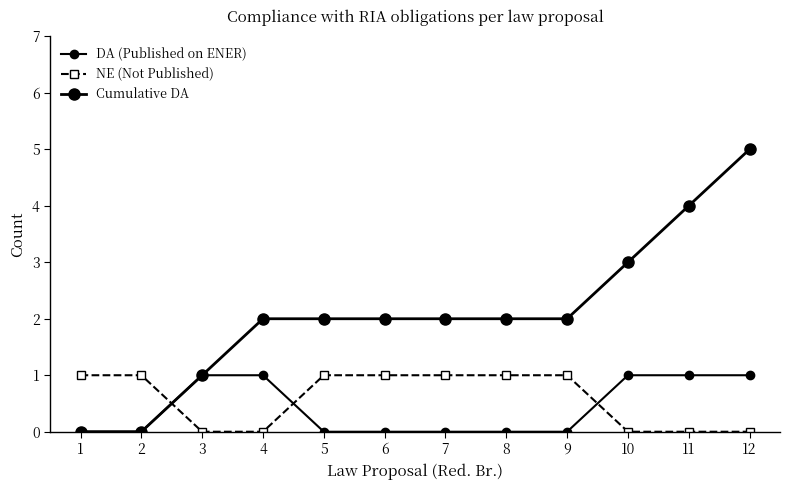

Is this an area chart (filled region under the line)?

No